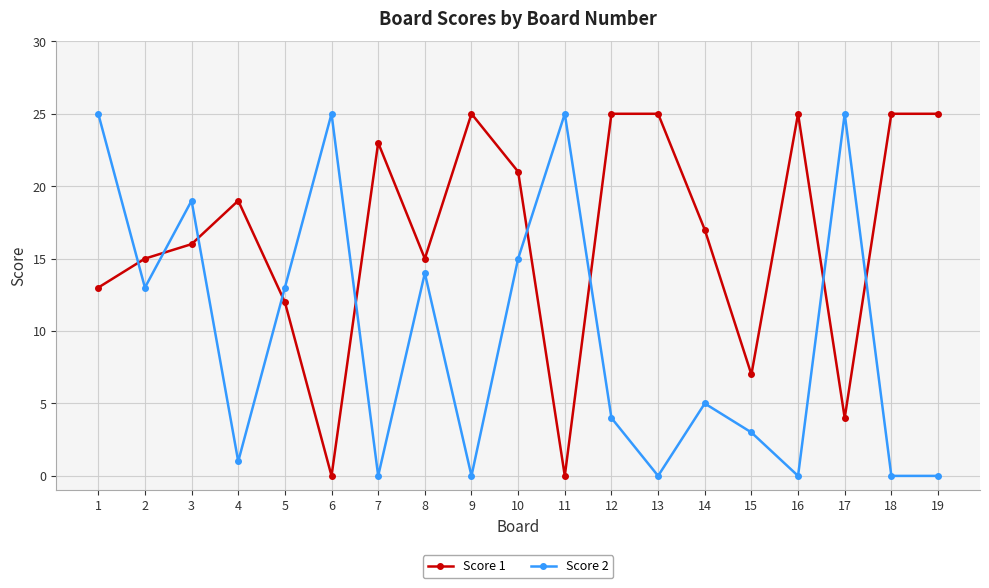

Reading left to right, list all the values displayed in this chart.

Score 1: 1=13	2=15	3=16	4=19	5=12	6=0	7=23	8=15	9=25	10=21	11=0	12=25	13=25	14=17	15=7	16=25	17=4	18=25	19=25
Score 2: 1=25	2=13	3=19	4=1	5=13	6=25	7=0	8=14	9=0	10=15	11=25	12=4	13=0	14=5	15=3	16=0	17=25	18=0	19=0